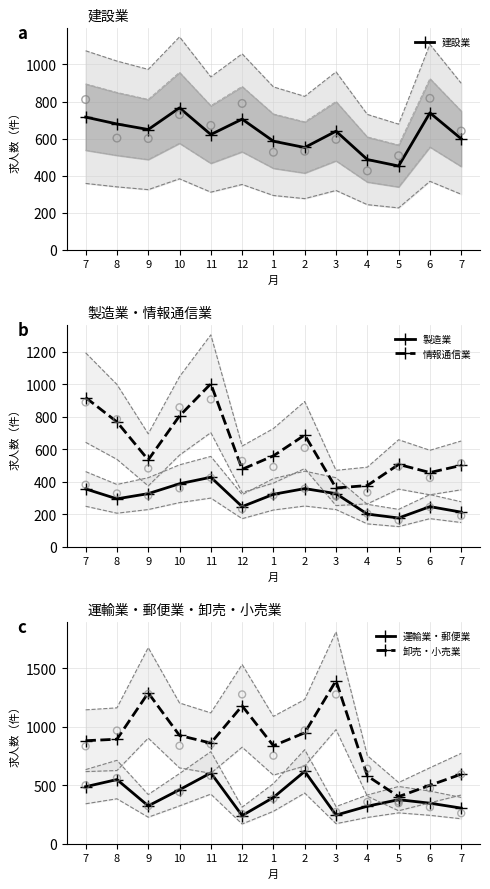

At how many categories does at least one series exceed 825?

11